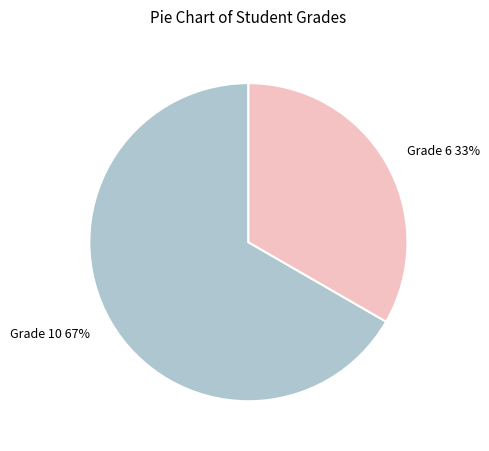

What percentage is the Grade 10 slice, to the nearest percent?

67%